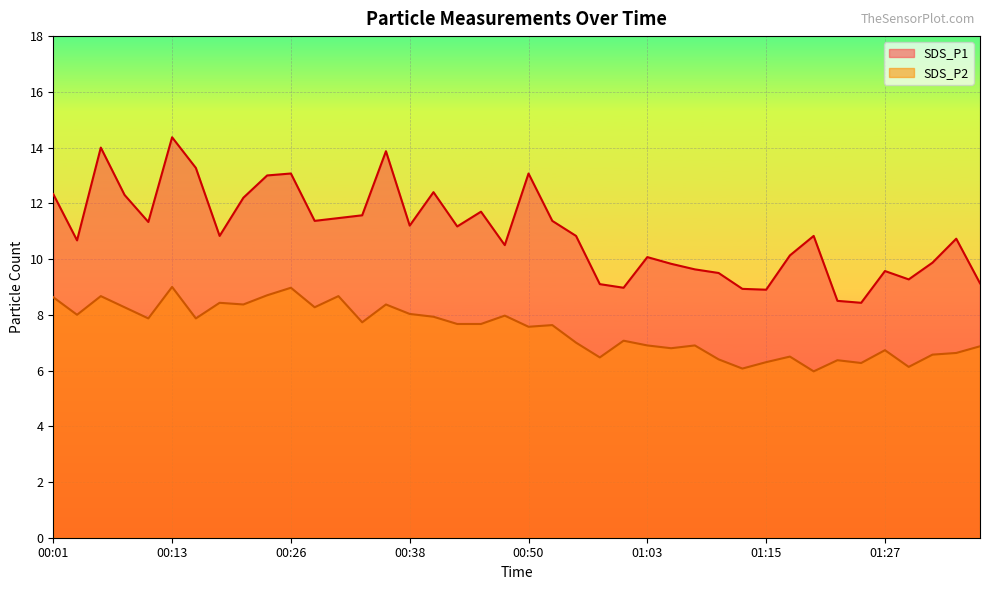

Count the number of data series in this chart.

2